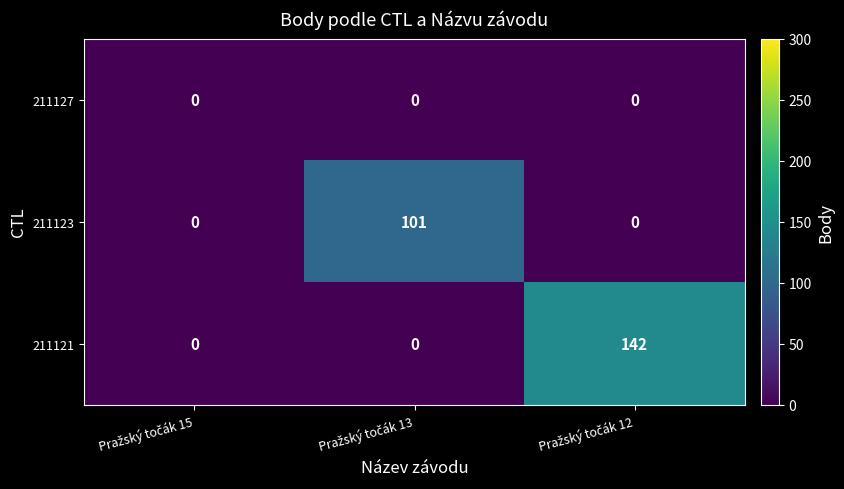

Reading right to left, what are all the values shown in this chart?

211127: 0	0	0
211123: 0	101	0
211121: 142	0	0